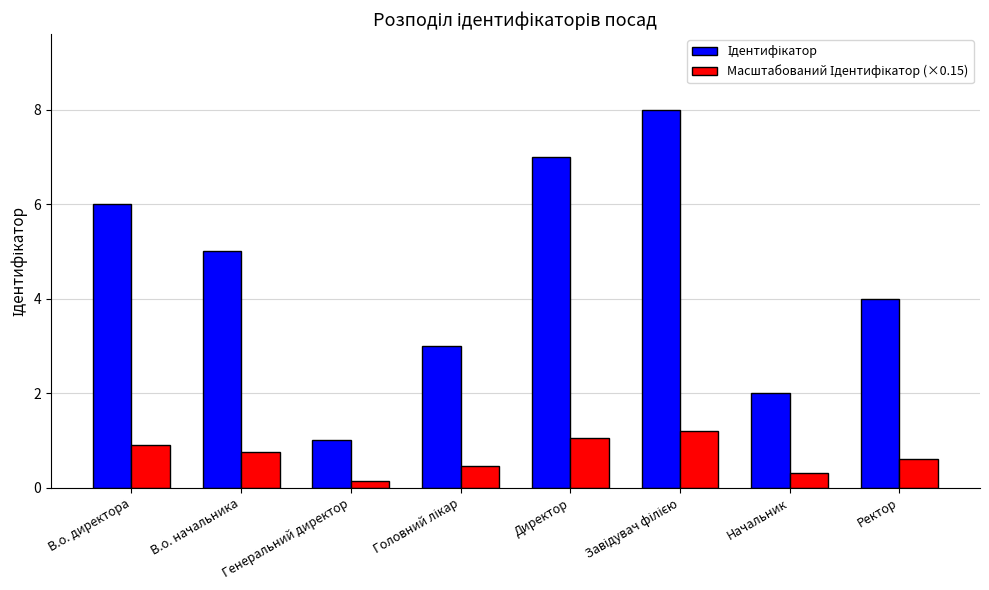

How many bars are there in each group?

2